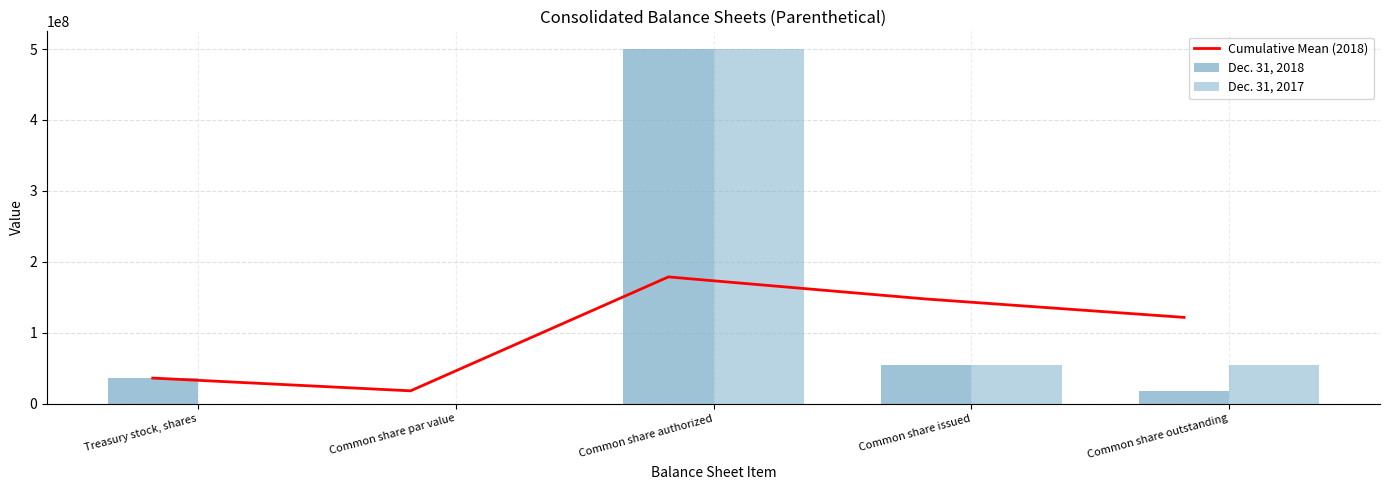

The Dec. 31, 2017 series shows 33008077.5 at Common share outstanding. True or false?

False